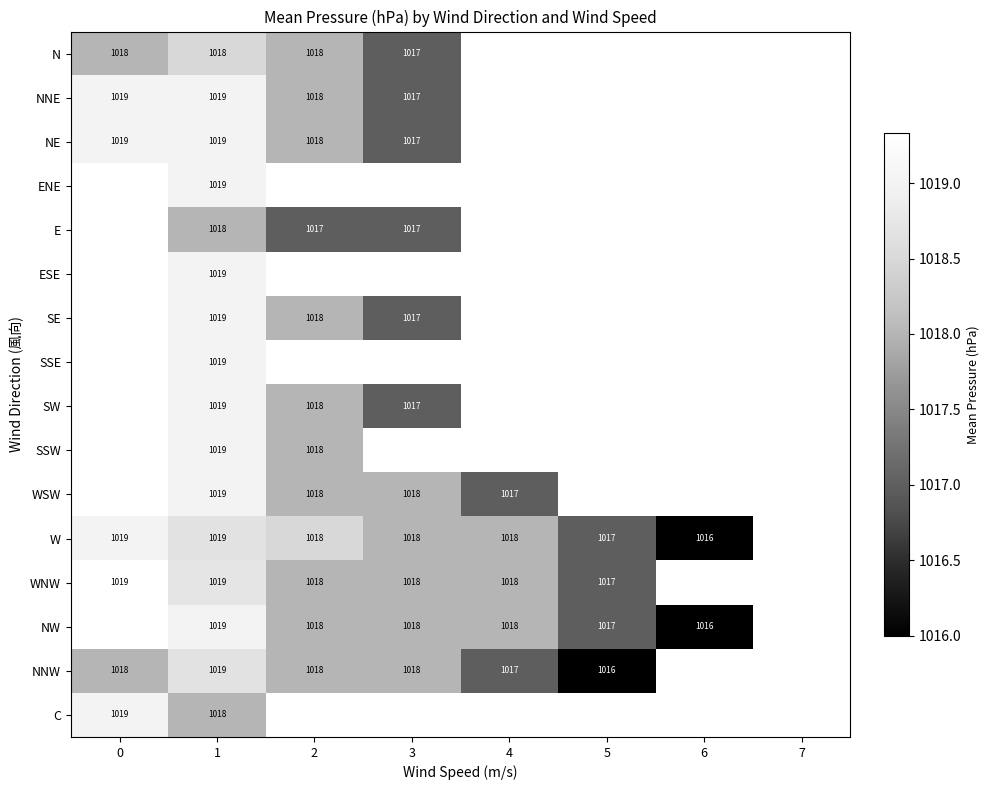

The NE series shows 1018 at 2. True or false?

True